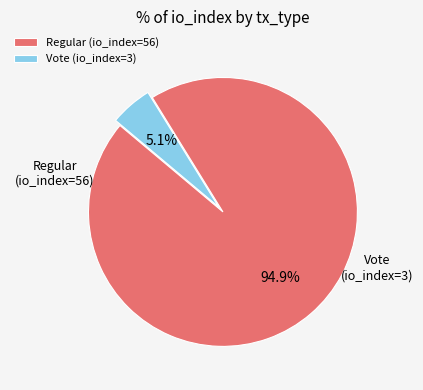

Does any single category account for the majority?

Yes